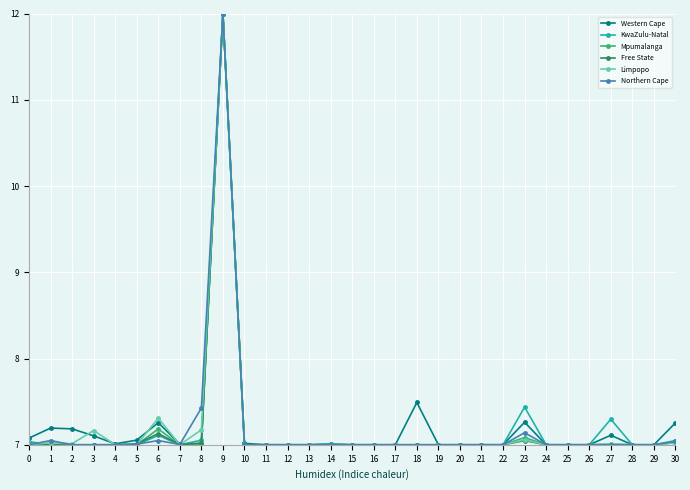

What is the sum of all Western Cape values?

224.0